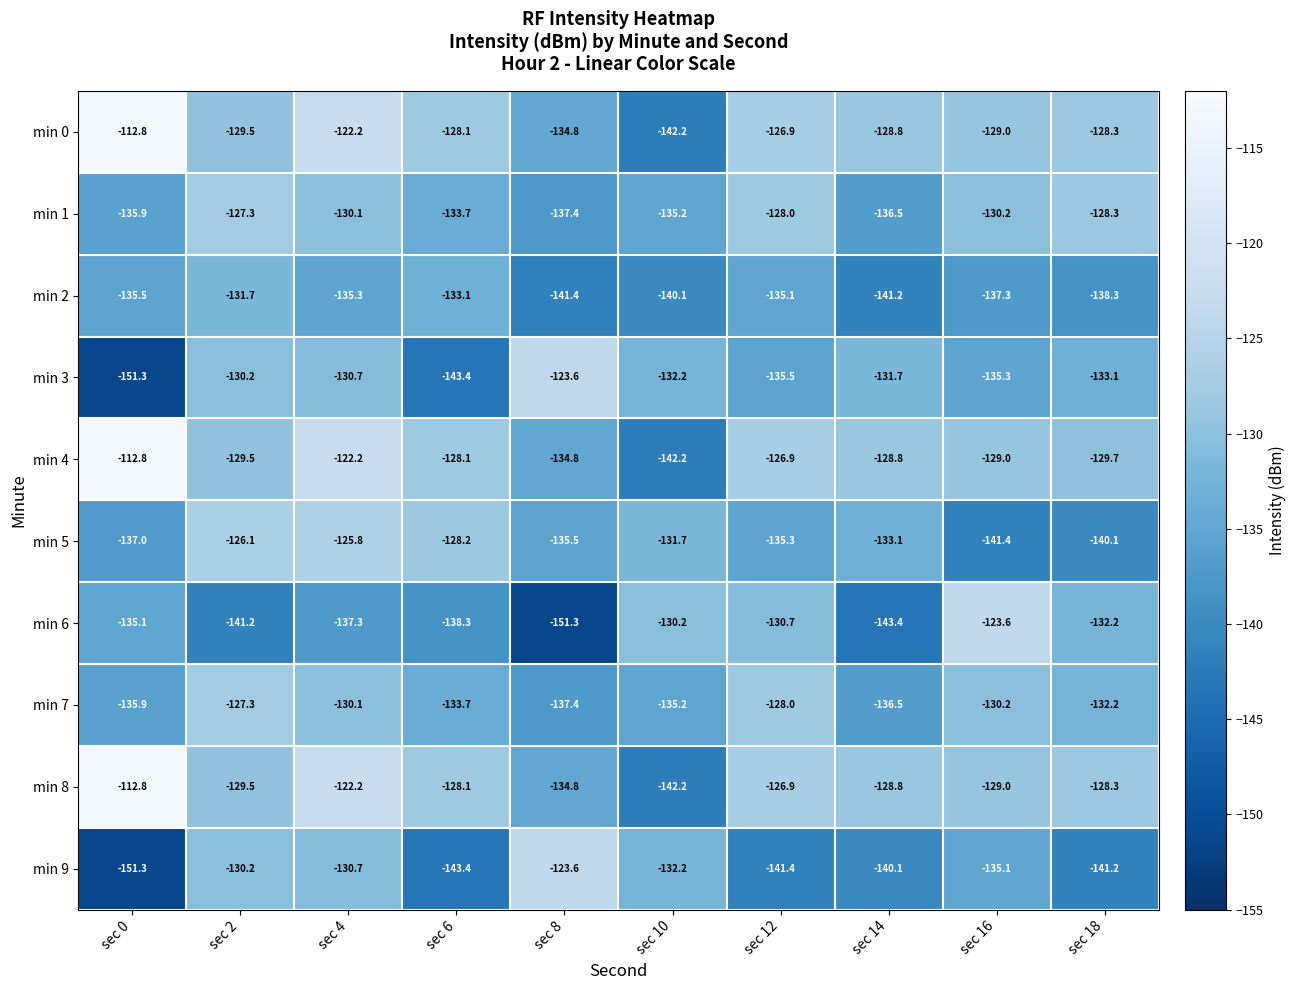

What is the difference between the highest and lowest values at sec 4?

15.1